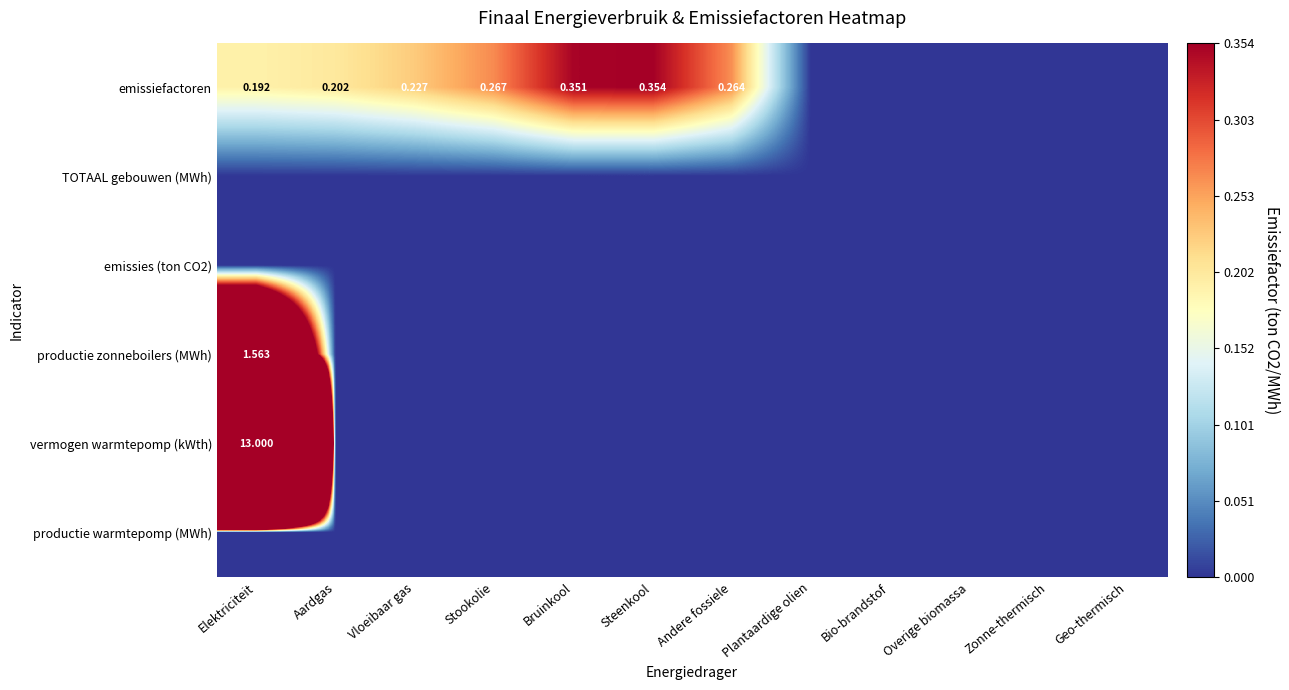

Count the number of categories in the chart.

12